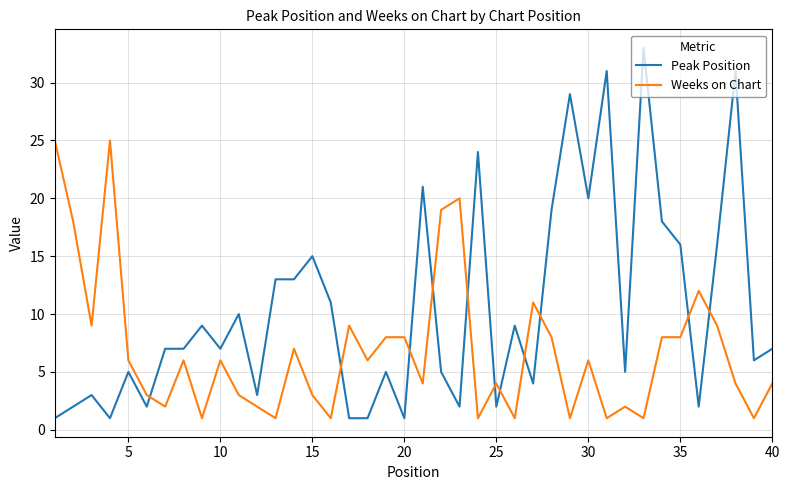

How many intersections are there between Peak Position and Weeks on Chart?

11